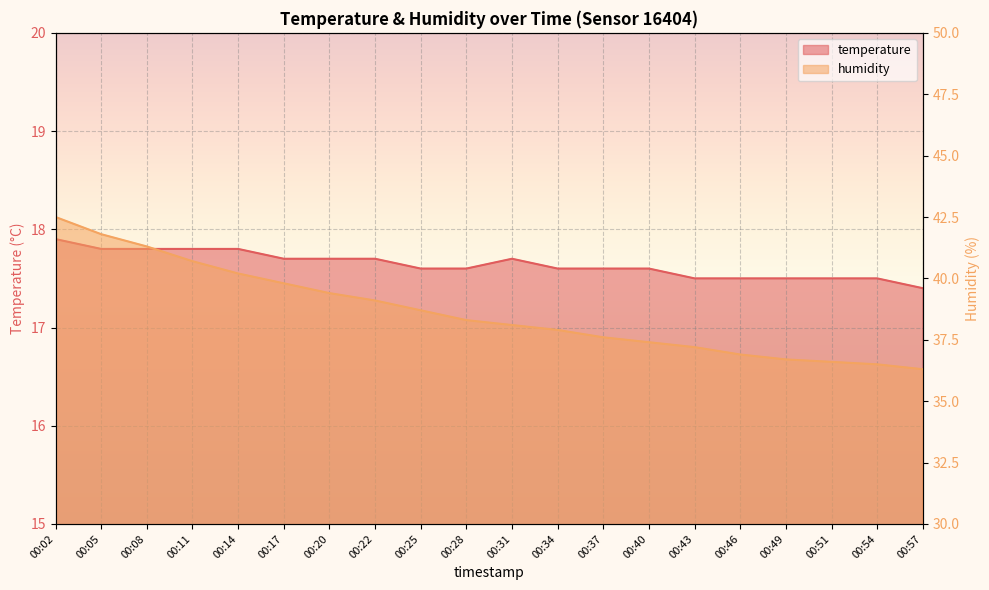

At which category does temperature reach its first local peak?

00:31